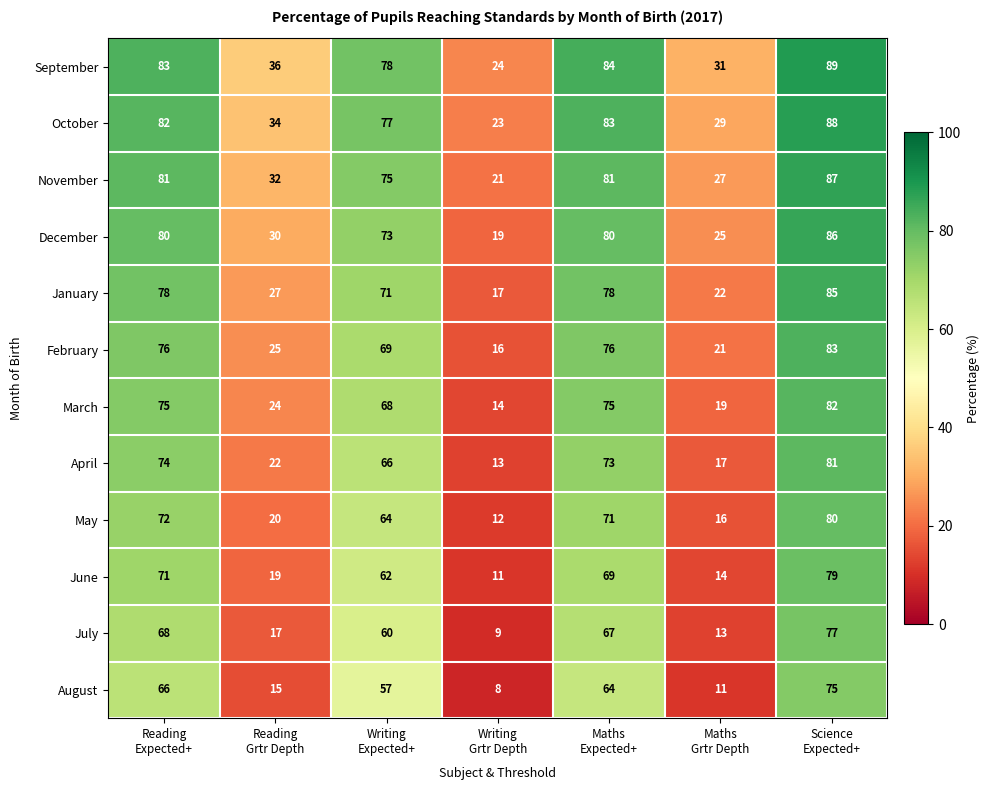

What is the sum of all October values?

416